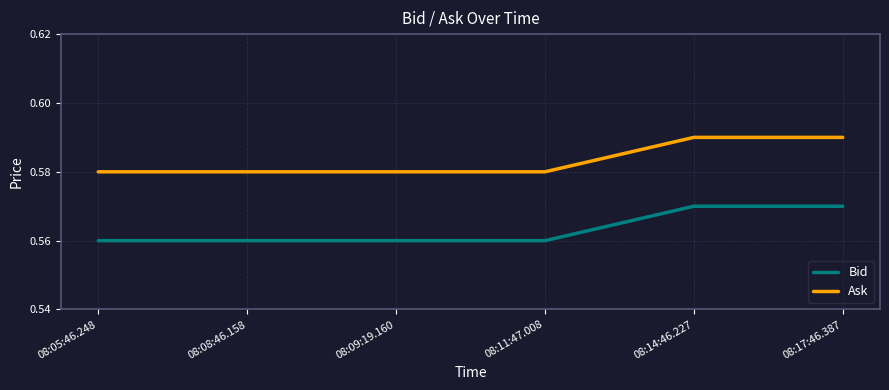

Is the value of Ask at 08:17:46.387 greater than the value of Bid at 08:05:46.248?

Yes